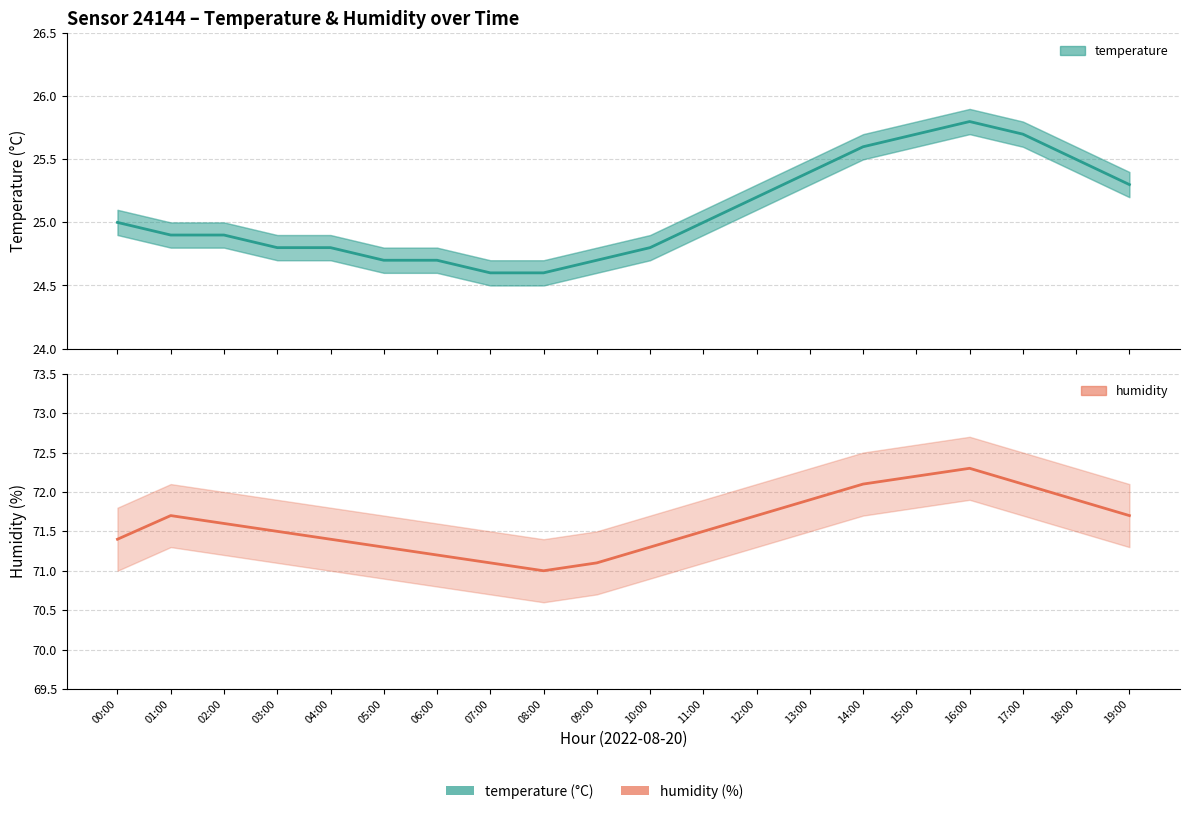

Does the chart display data point markers on the line(s)?

No